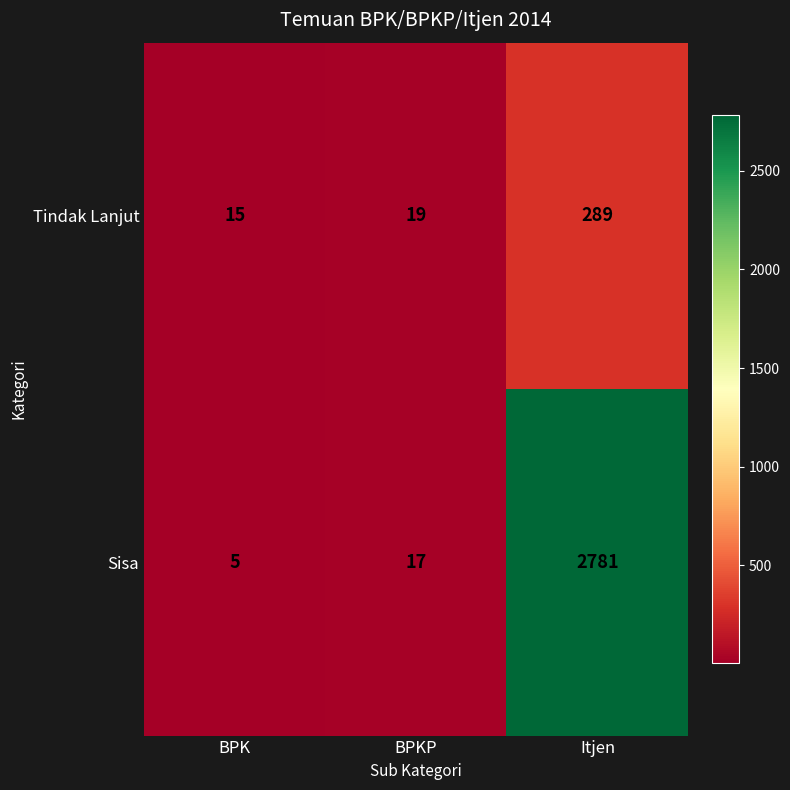

The value of Tindak Lanjut at BPKP is 19. True or false?

True